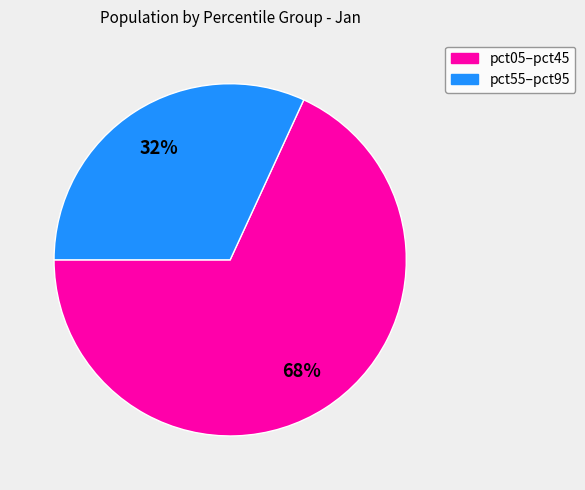

True or false: pct05–pct45 accounts for 68% of the total.

True